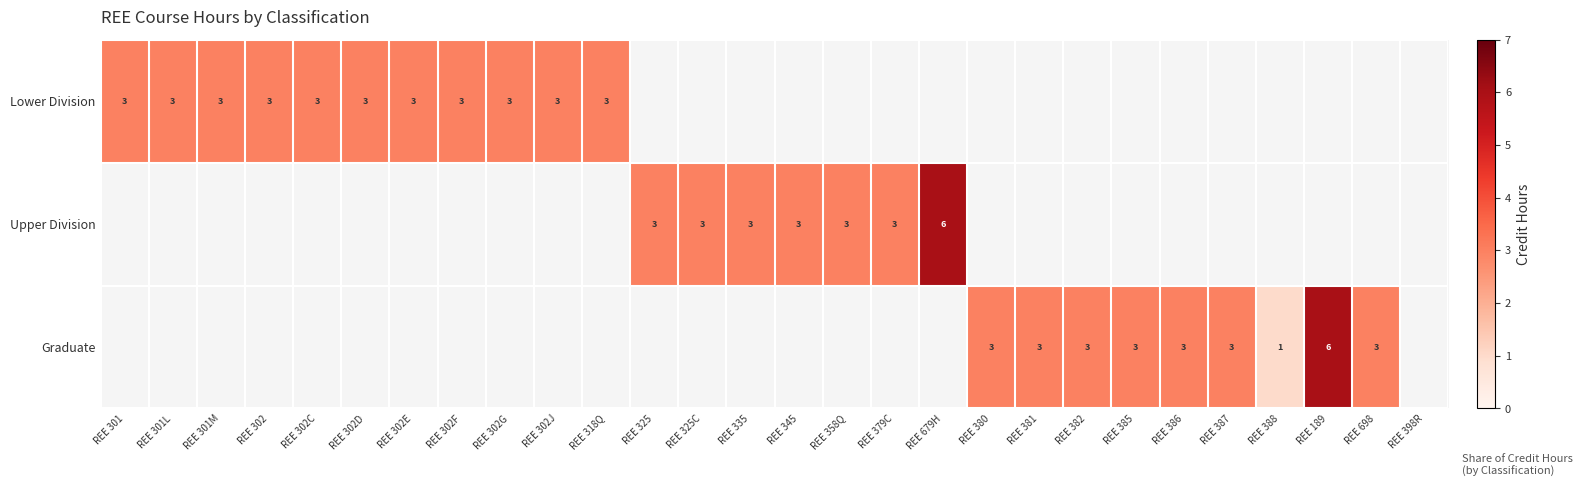

Which has a higher value, REE 325 or REE 301M?

REE 301M